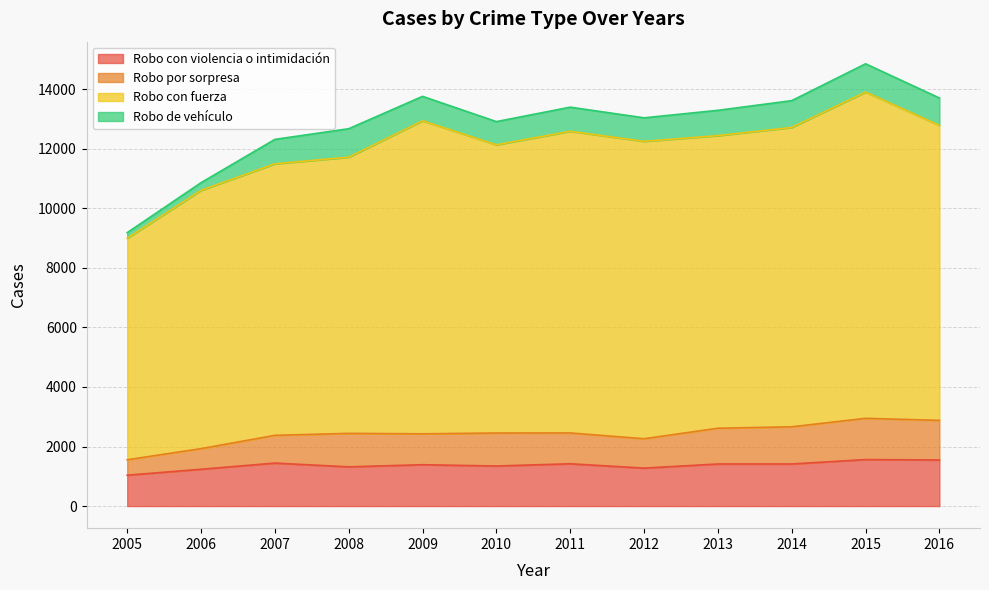

Is the value of Robo con violencia o intimidación at 2013 greater than the value of Robo con fuerza at 2006?

No